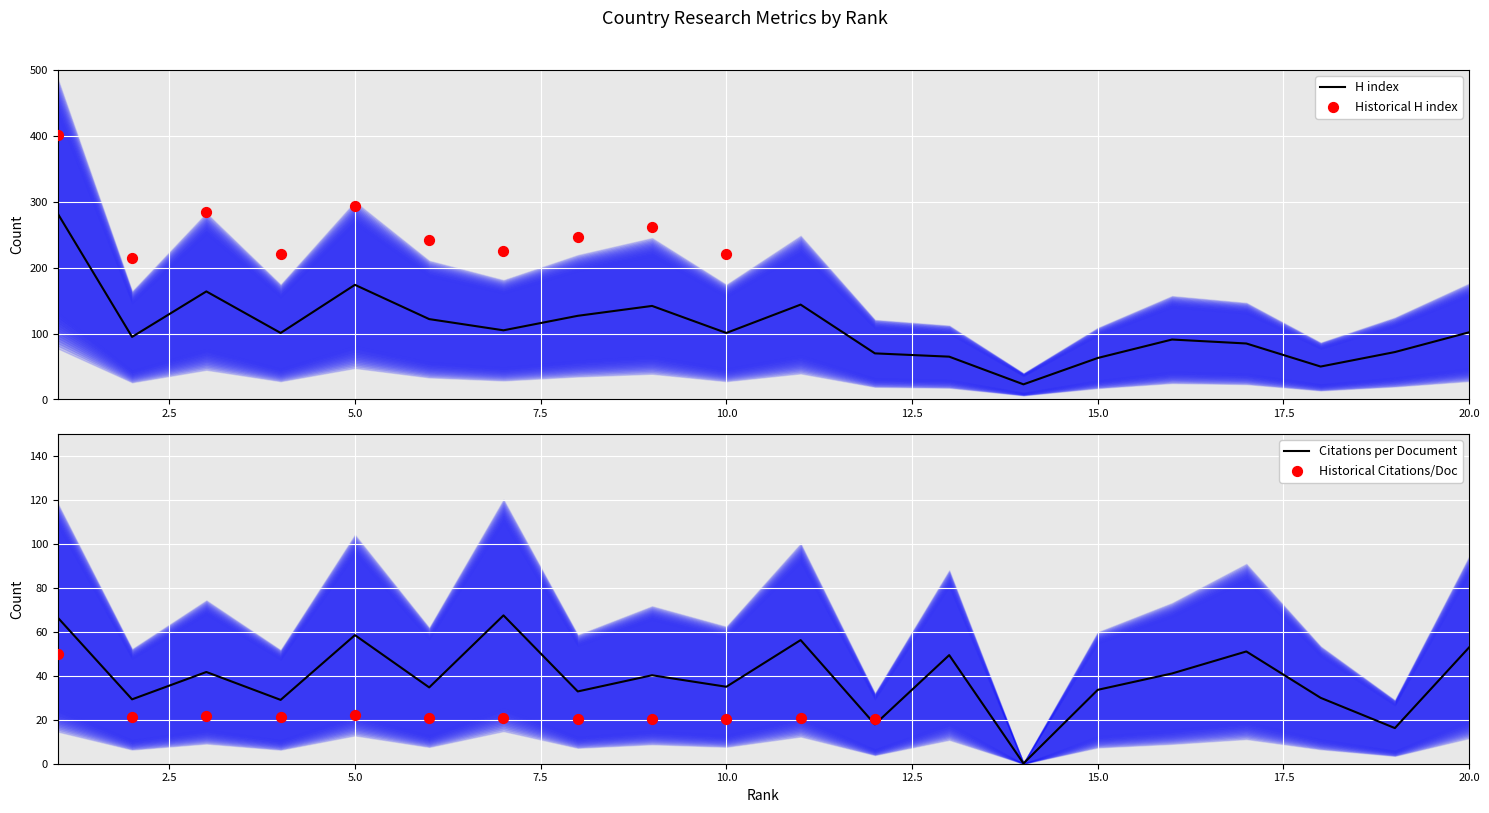

At which category is the sum across all series the highest?

1